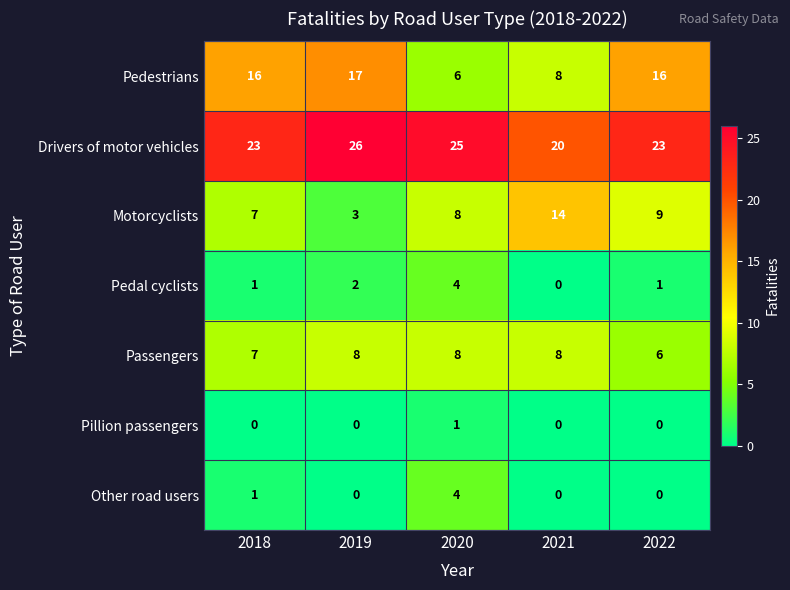

At which category does the chart reach its peak across all series?

2019